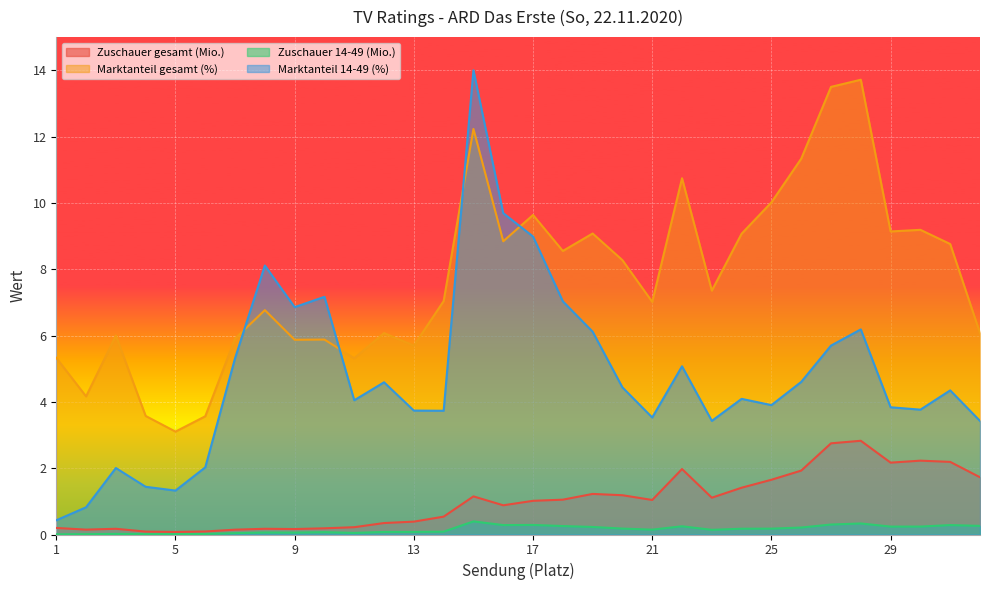

Reading left to right, list all the values displayed in this chart.

Zuschauer gesamt (Mio.): 1=0.2	2=0.1	3=0.2	4=0.1	5=0.1	6=0.1	7=0.1	8=0.2	9=0.2	10=0.2	11=0.2	12=0.3	13=0.4	14=0.5	15=1.1	16=0.9	17=1.0	18=1.1	19=1.2	20=1.2	21=1.0	22=2.0	23=1.1	24=1.4	25=1.7	26=1.9	27=2.7	28=2.8	29=2.2	30=2.2	31=2.2	32=1.7
Marktanteil gesamt (%): 1=5.3	2=4.2	3=6.0	4=3.6	5=3.1	6=3.6	7=5.9	8=6.8	9=5.9	10=5.9	11=5.3	12=6.1	13=5.7	14=7.0	15=12.2	16=8.8	17=9.6	18=8.6	19=9.1	20=8.3	21=7.0	22=10.7	23=7.4	24=9.1	25=10.0	26=11.3	27=13.5	28=13.7	29=9.1	30=9.2	31=8.8	32=6.1
Zuschauer 14-49 (Mio.): 1=0.0	2=0.0	3=0.0	4=0.0	5=0.0	6=0.0	7=0.0	8=0.1	9=0.1	10=0.1	11=0.0	12=0.1	13=0.1	14=0.1	15=0.4	16=0.3	17=0.3	18=0.3	19=0.2	20=0.2	21=0.1	22=0.2	23=0.1	24=0.2	25=0.2	26=0.2	27=0.3	28=0.3	29=0.2	30=0.2	31=0.3	32=0.3
Marktanteil 14-49 (%): 1=0.4	2=0.8	3=2.0	4=1.4	5=1.3	6=2.0	7=5.3	8=8.1	9=6.9	10=7.2	11=4.0	12=4.6	13=3.7	14=3.7	15=14.0	16=9.7	17=9.0	18=7.0	19=6.1	20=4.4	21=3.5	22=5.1	23=3.4	24=4.1	25=3.9	26=4.6	27=5.7	28=6.2	29=3.8	30=3.8	31=4.3	32=3.4